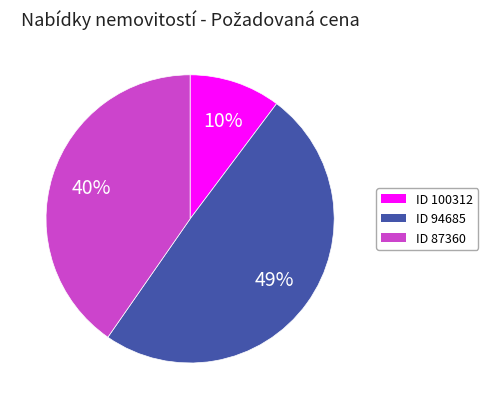

To the nearest percent, what is the difference between the largest and smallest slice percentages?

39%